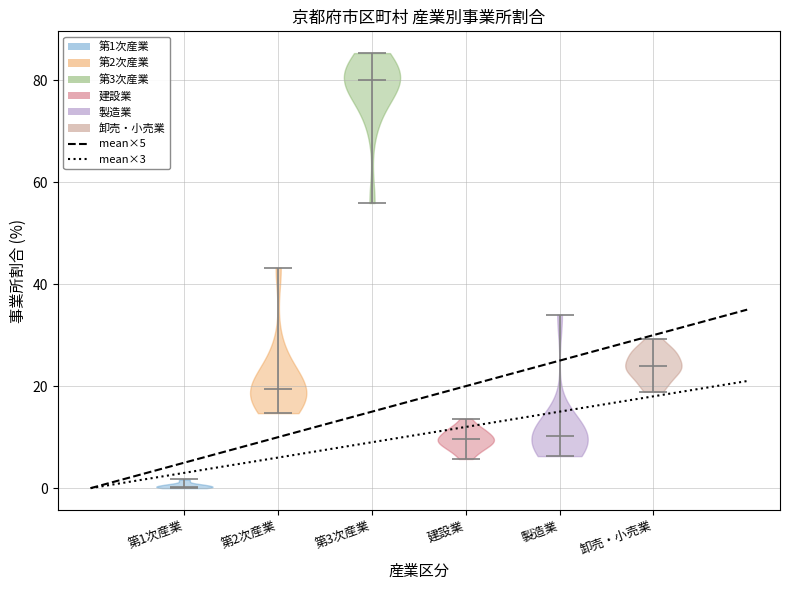

What is the highest point the violin for 第1次産業 reaches on the y-axis? The values are not printed on the chart, so give them approximately, as read against the axis.

2